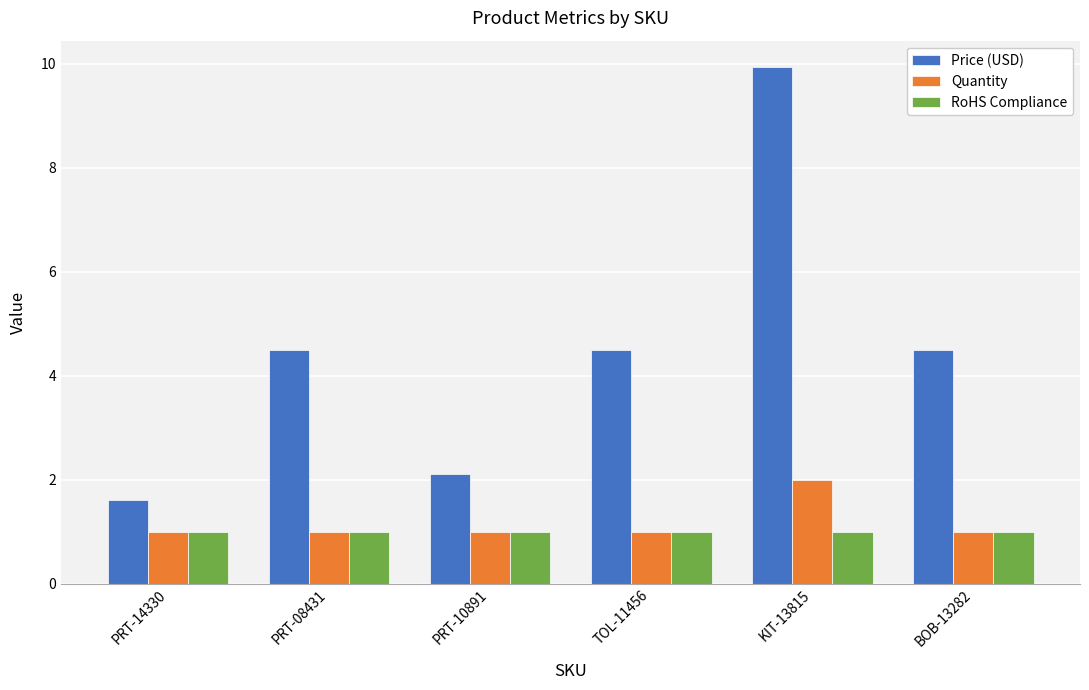

Rank the series by their maximum value, from highest to lowest.

Price (USD), Quantity, RoHS Compliance